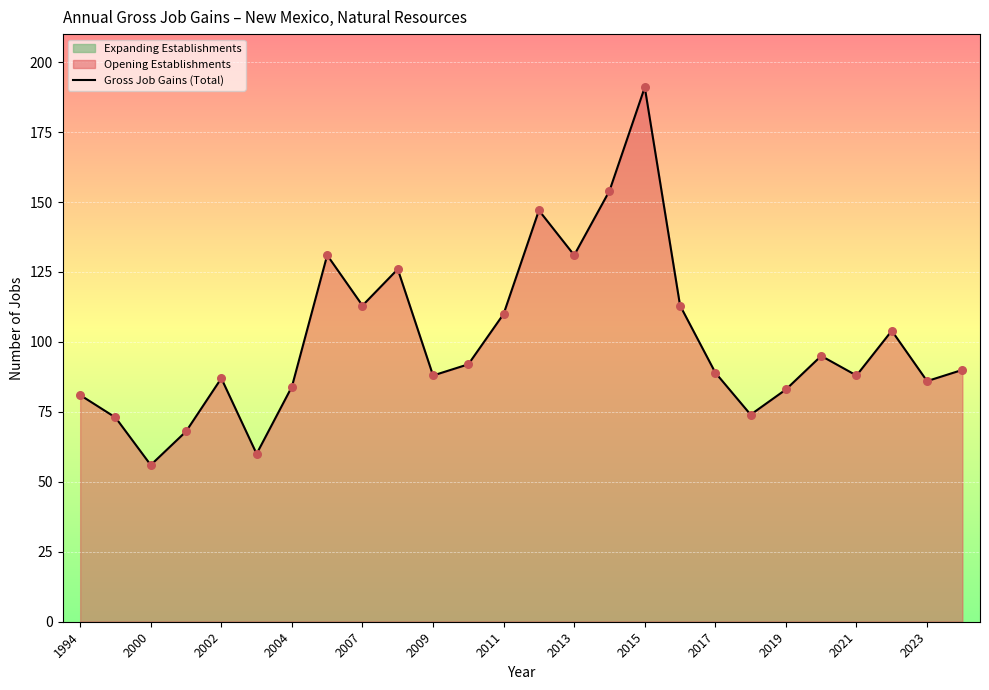

The value of Gross Job Gains (Total) at 2000 is 56. True or false?

True